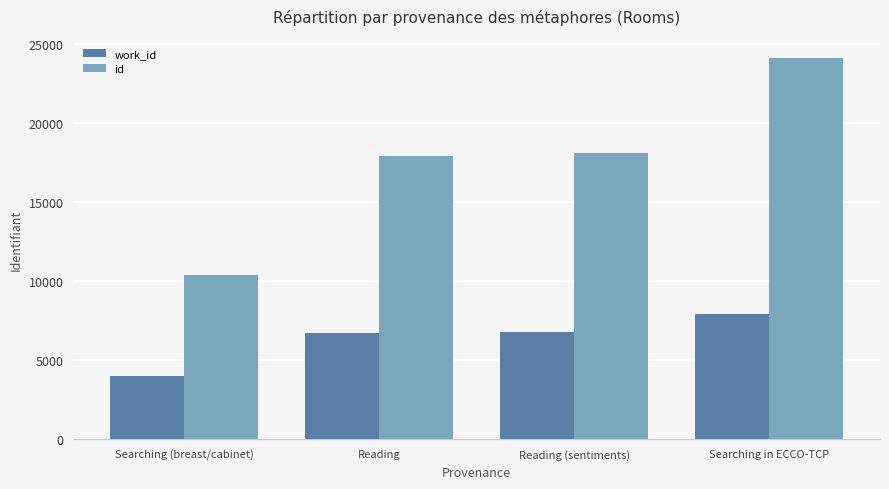

True or false: id has a value of 4731 at Searching (breast/cabinet).

False